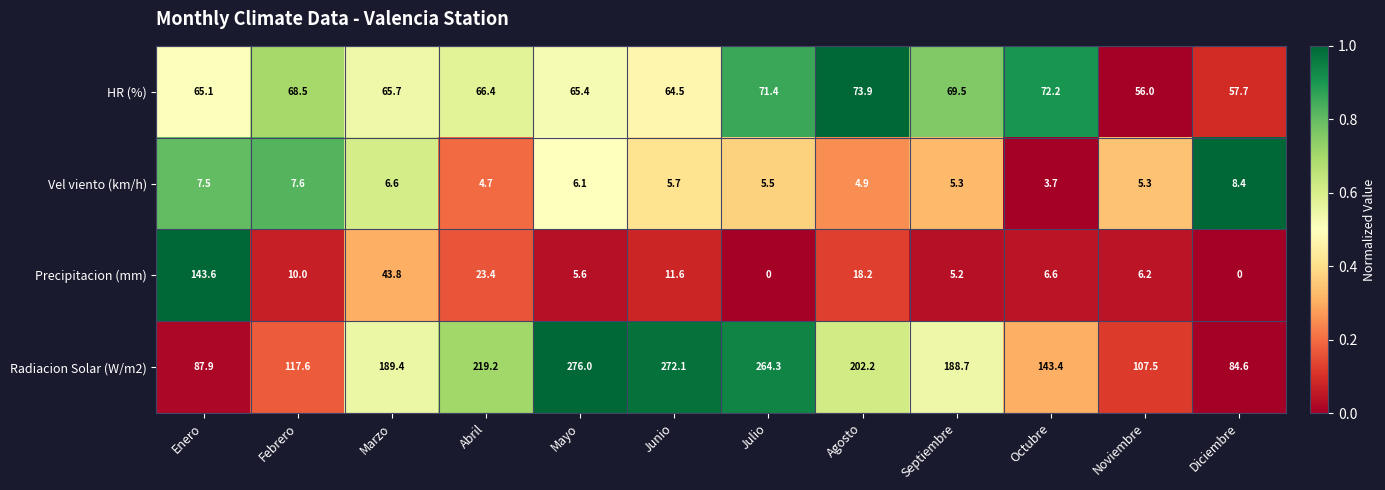

How many data points does each series have?

12